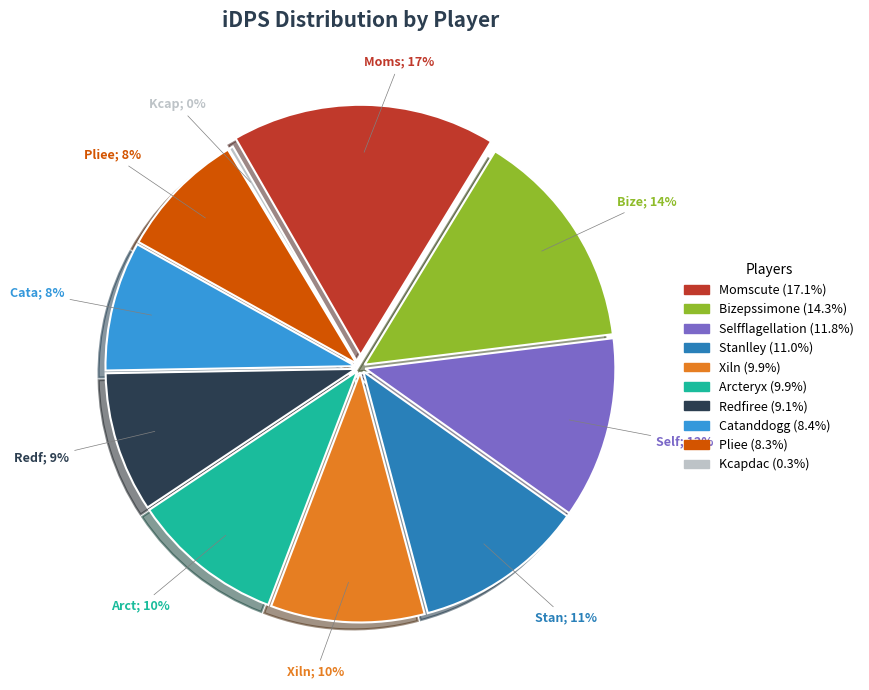

Rank the categories by value from highest to lowest.

Momscute, Bizepssimone, Selfflagellation, Stanlley, Xiln, Arcteryx, Redfiree, Catanddogg, Pliee, Kcapdac